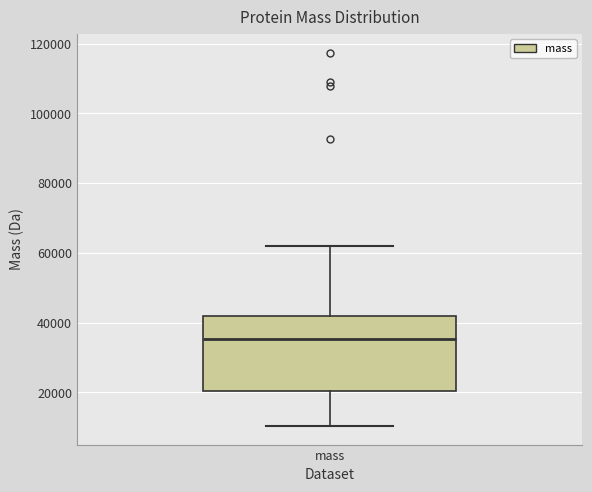

Transcribe this box plot: give where the median line is, the range the box spans, and where the two whiskers end, as read against the y-axis. The values are not printed on the chart, so give them approximately, as read against the axis.

median 36000, box 20000 to 42000, whiskers 10000 to 62000